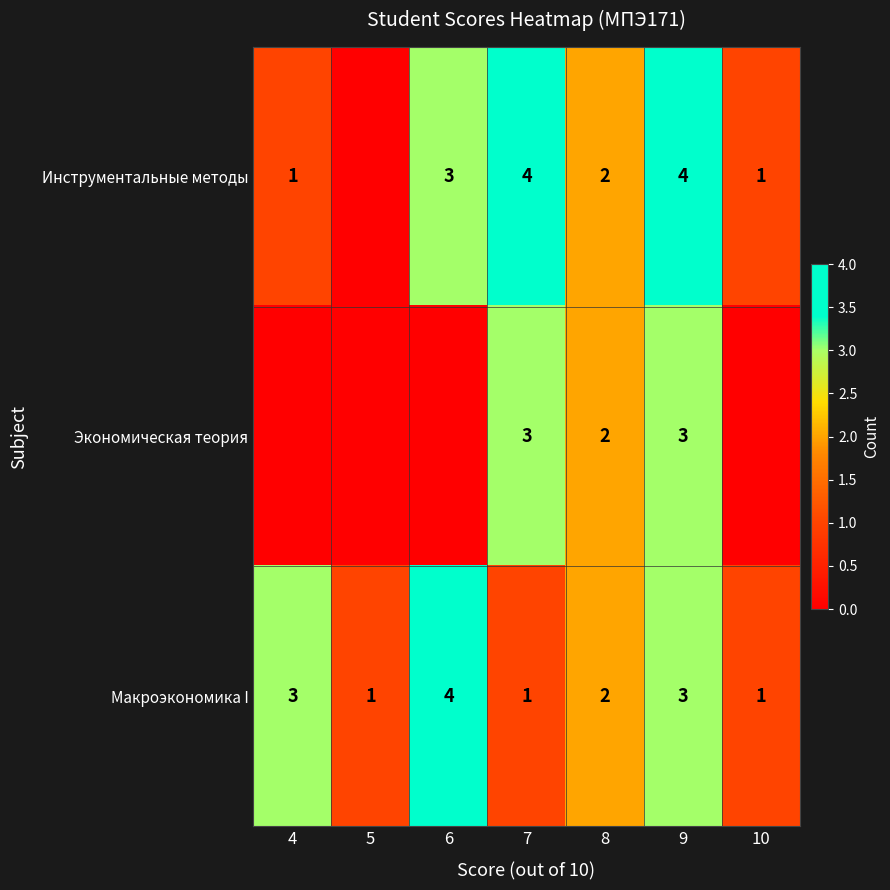

Is the value of Экономическая теория at 7 greater than the value of Макроэкономика I at 8?

Yes